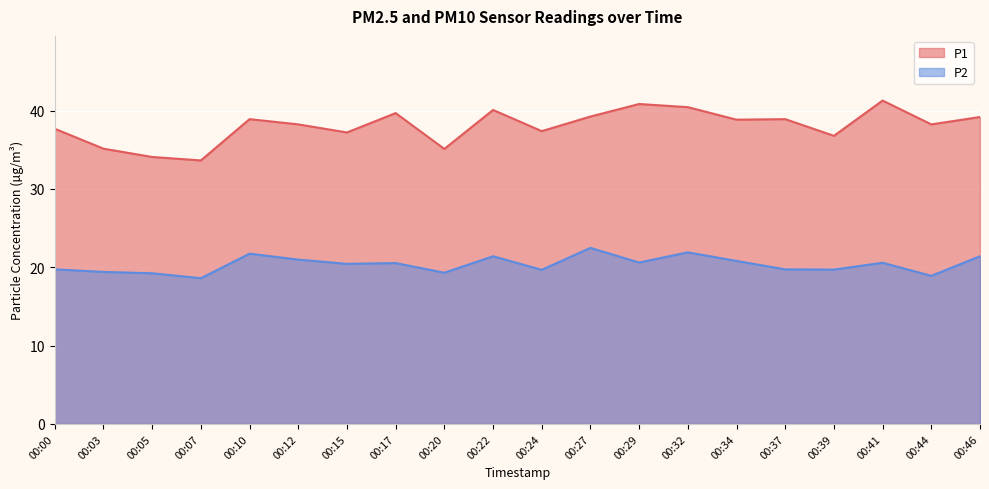

Where does the P1 series first go above 38?

00:10